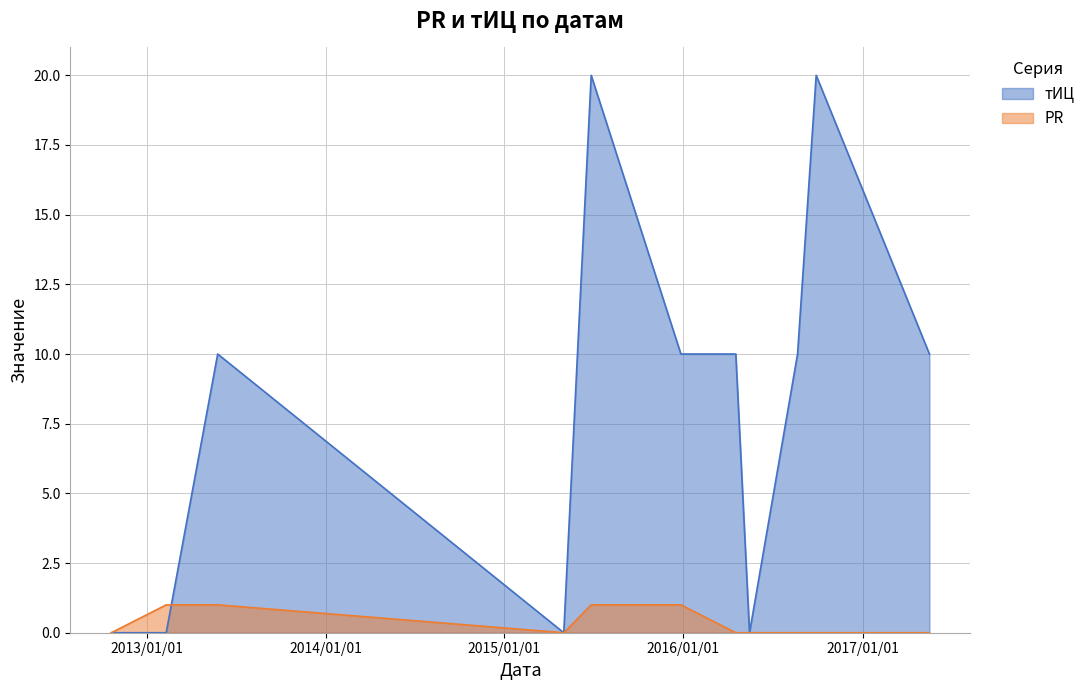

True or false: тИЦ has a value of 3 at 2015-12-27.

False